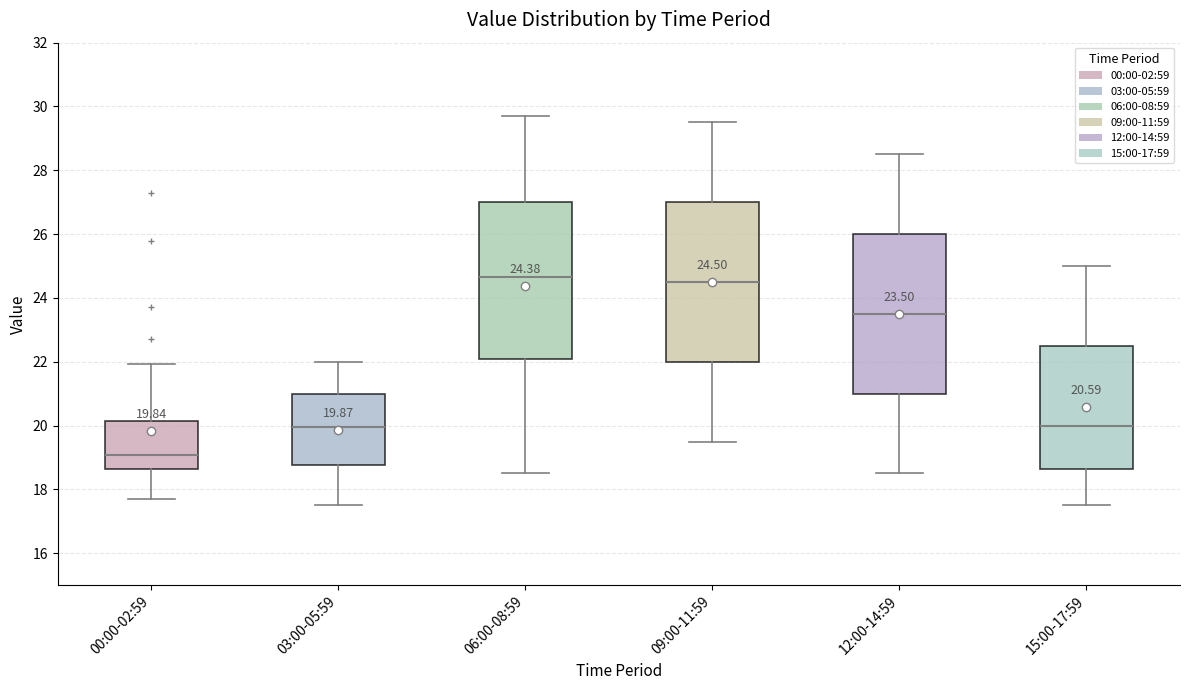

Which box has the lowest median line?

00:00-02:59